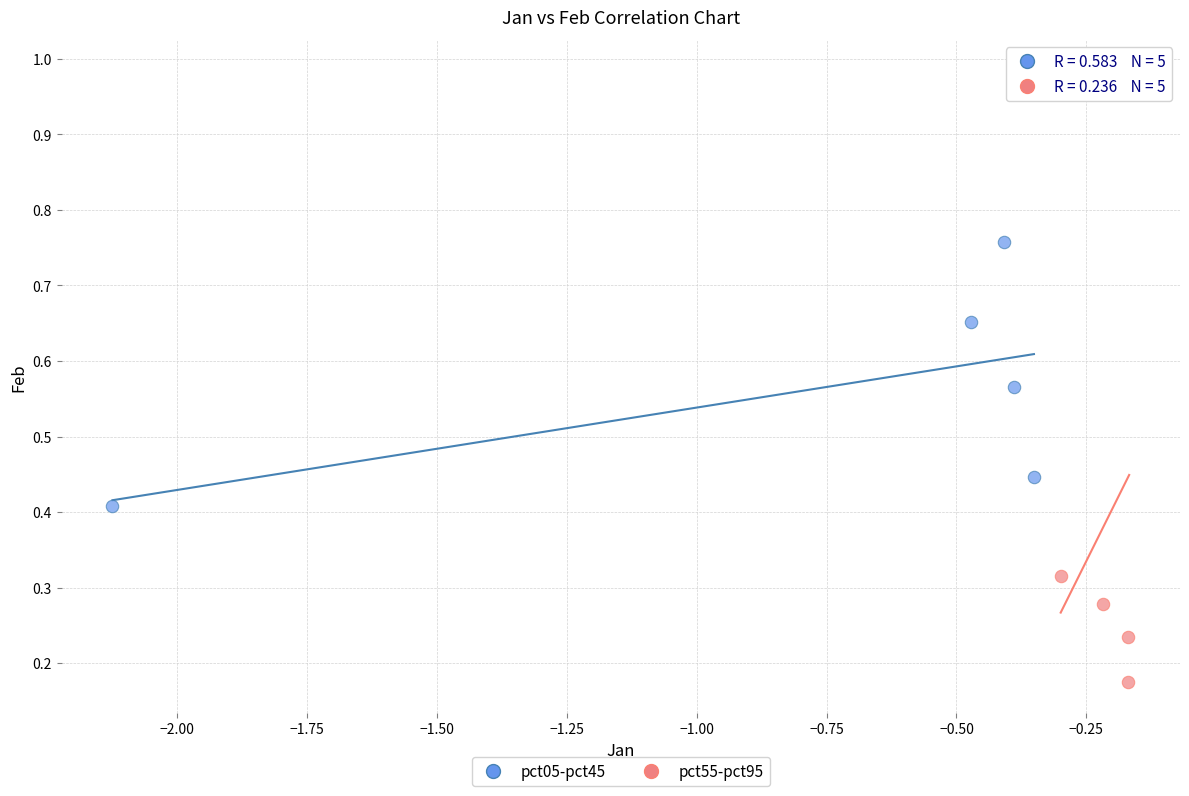

What are all the series names shown in the legend?

pct05-pct45, pct55-pct95